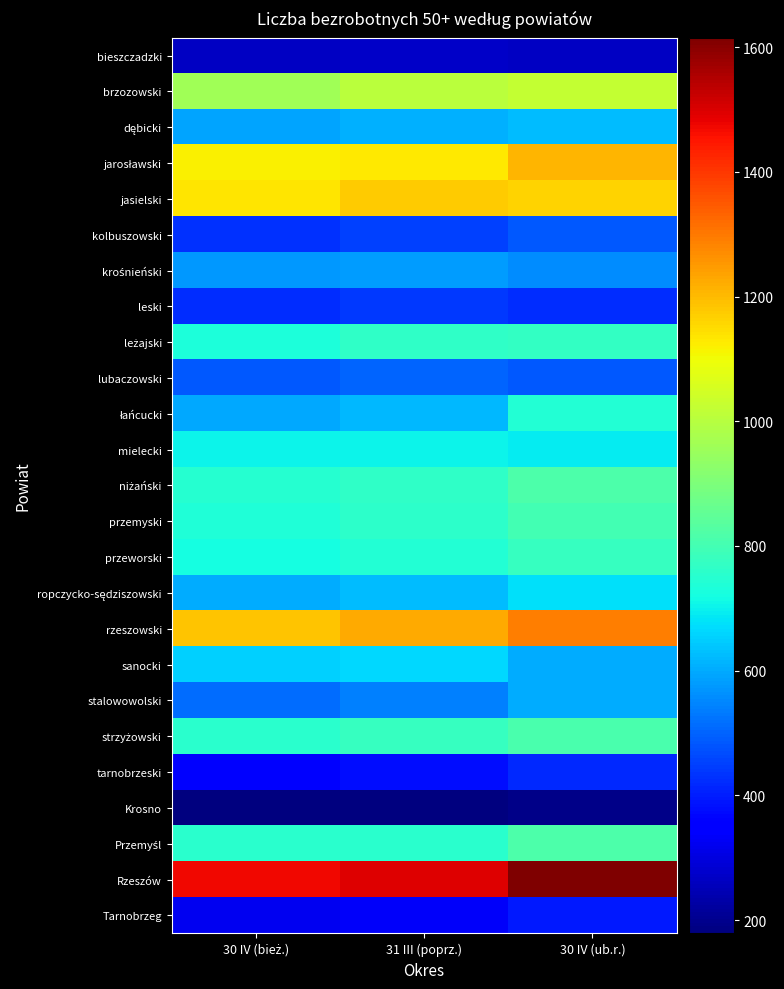

At which category does the chart reach its minimum across all series?

30 IV (bież.)